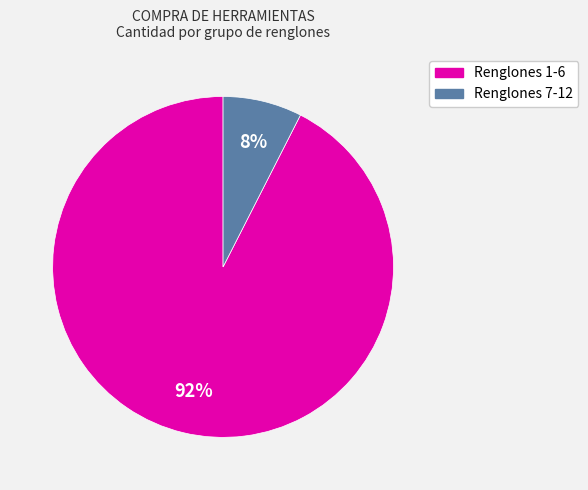

Is there any slice that represents more than half of the pie?

Yes